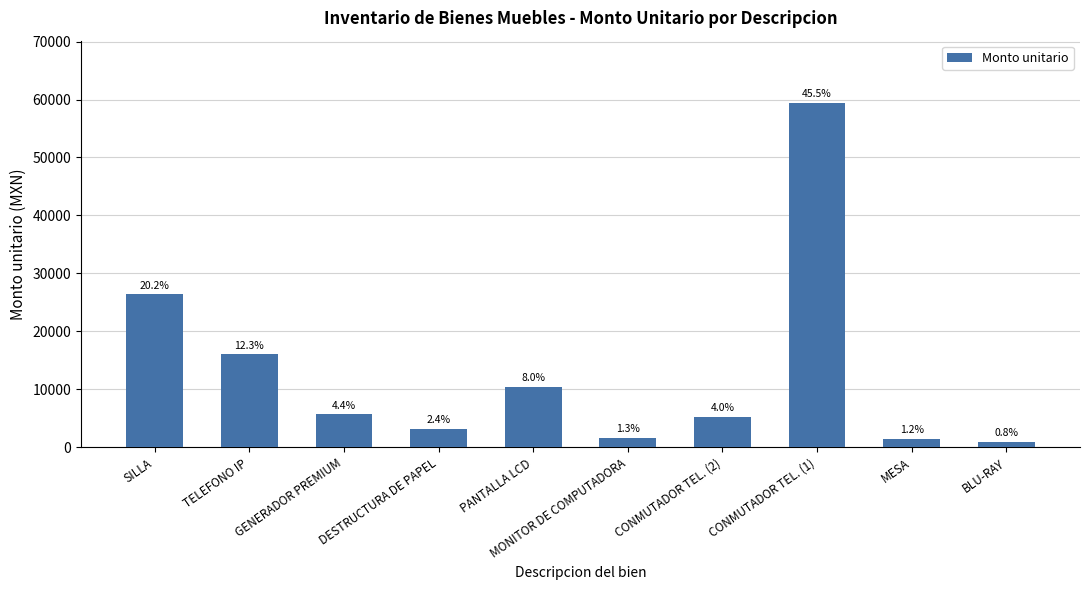

List the labels in order of value, smallest first.

BLU-RAY, MESA, MONITOR DE COMPUTADORA, DESTRUCTURA DE PAPEL, CONMUTADOR TEL. (2), GENERADOR PREMIUM, PANTALLA LCD, TELEFONO IP, SILLA, CONMUTADOR TEL. (1)